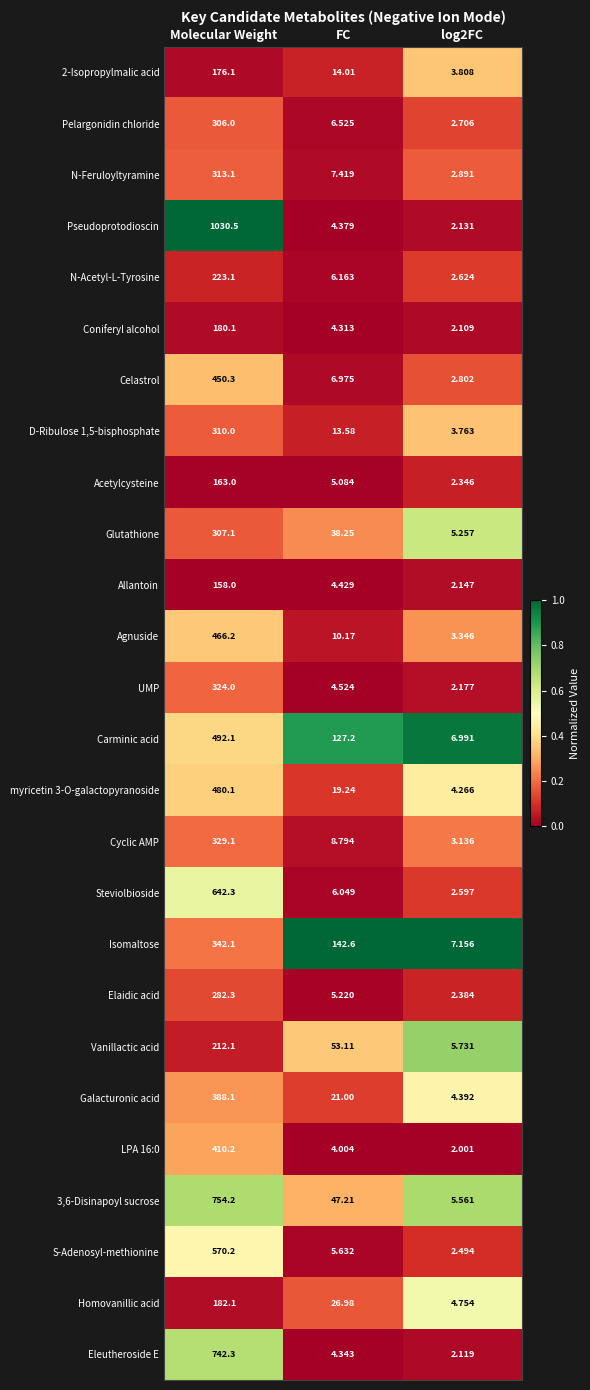

Which series has the widest spread of values?

Pseudoprotodioscin